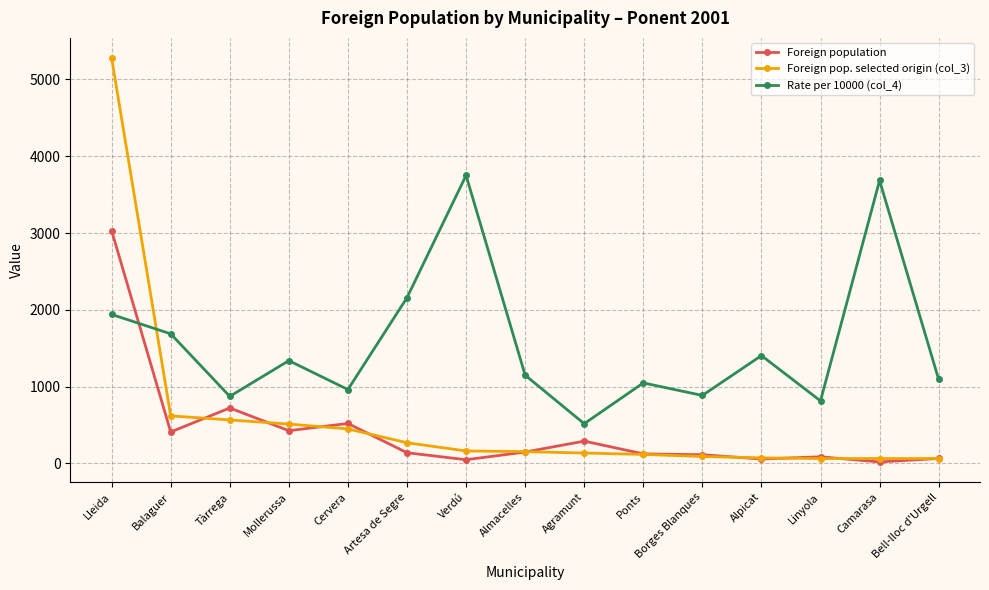

What is the label of the 7th point from the left?

Verdú